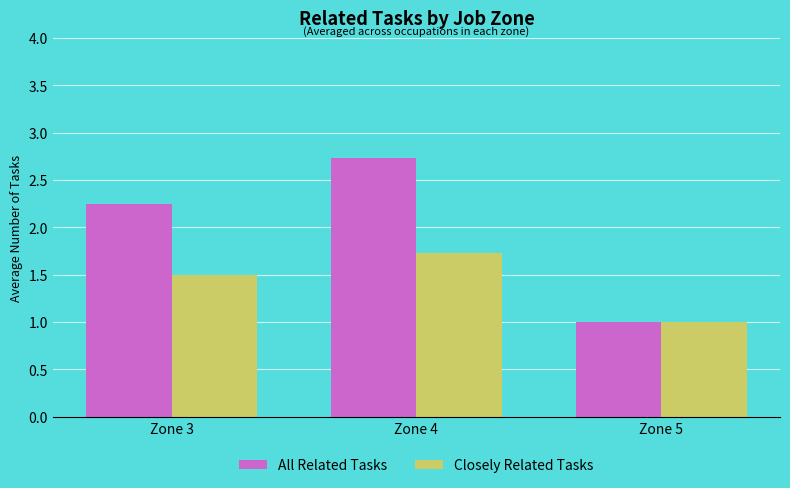

What is the greatest value displayed?

2.7